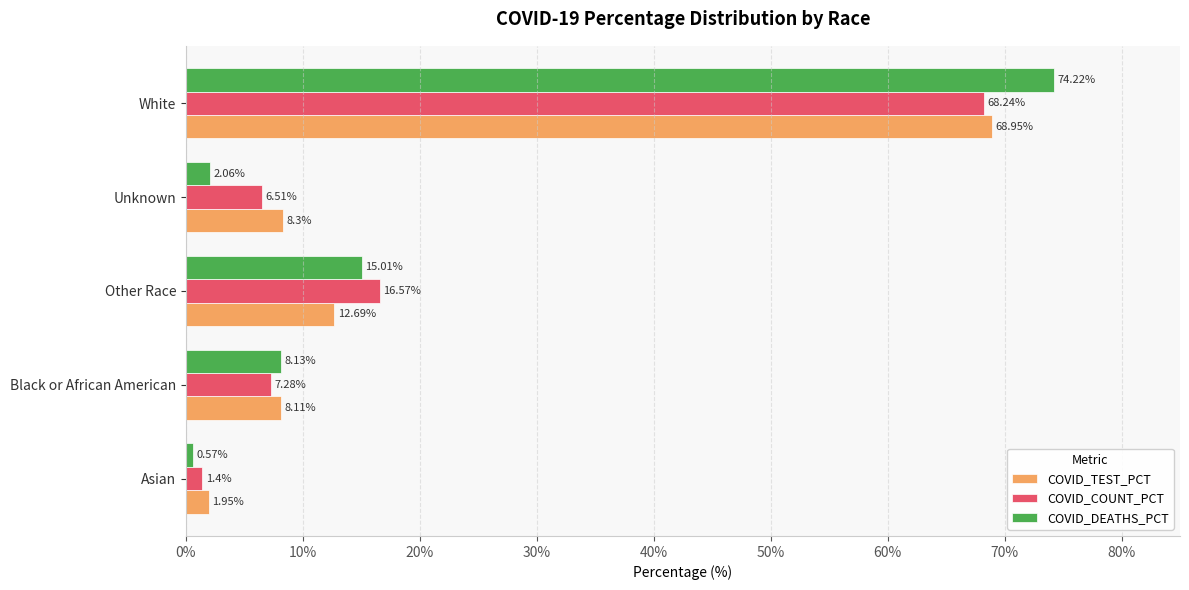

At which category is the sum across all series the highest?

White